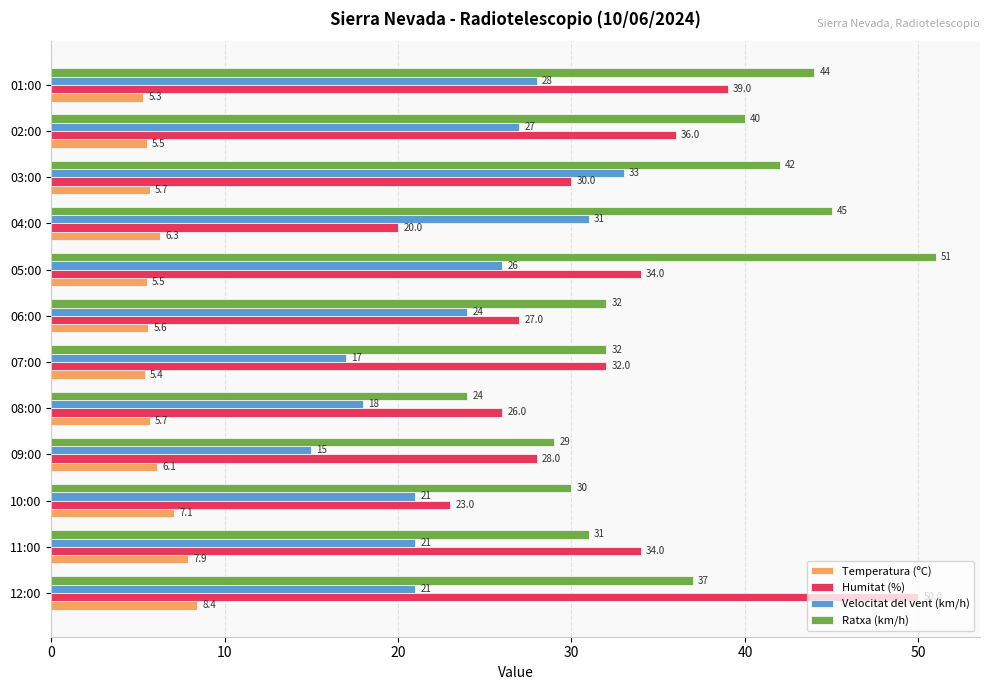

Which series has the largest range (max minus min)?

Humitat (%)